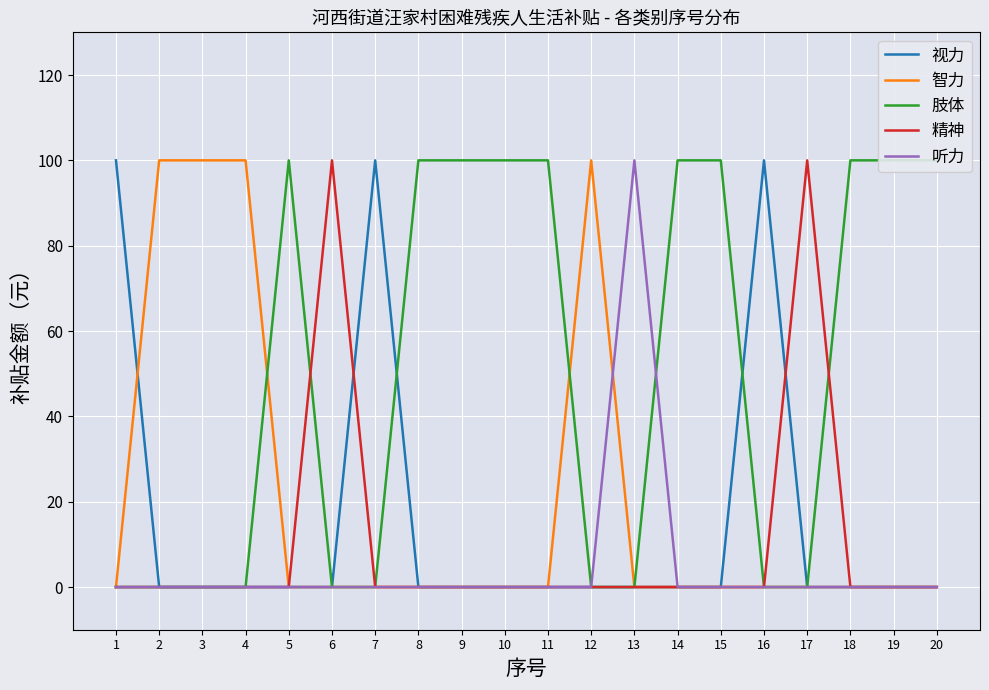

True or false: 精神 has a value of 0 at 16.

True